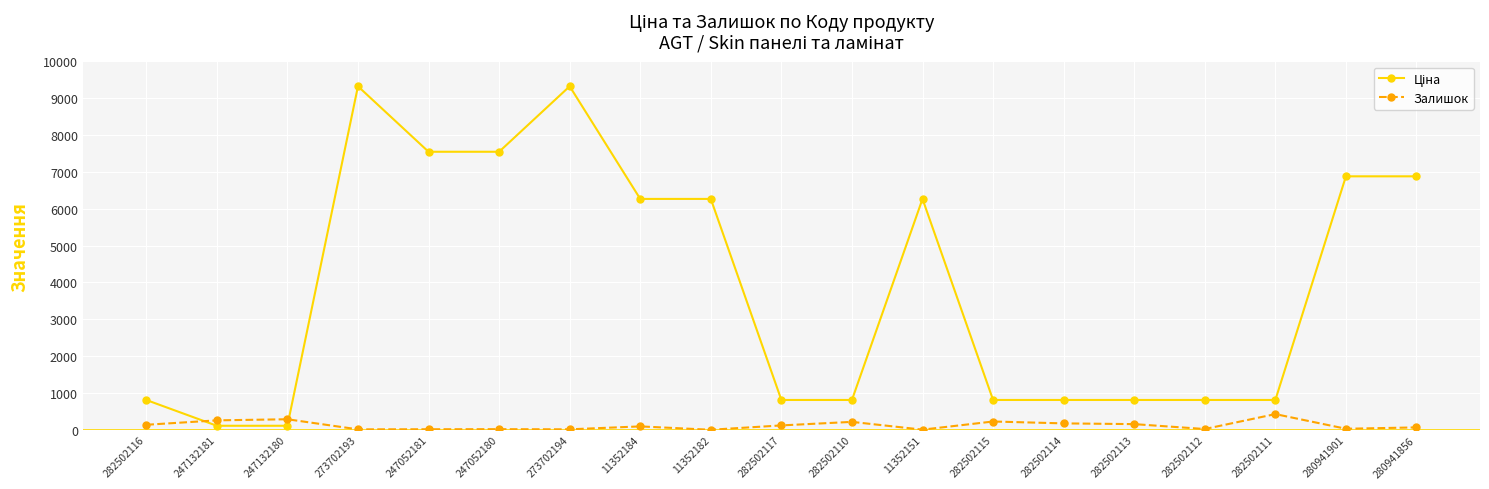

What is the maximum value shown in the chart?

9321.4